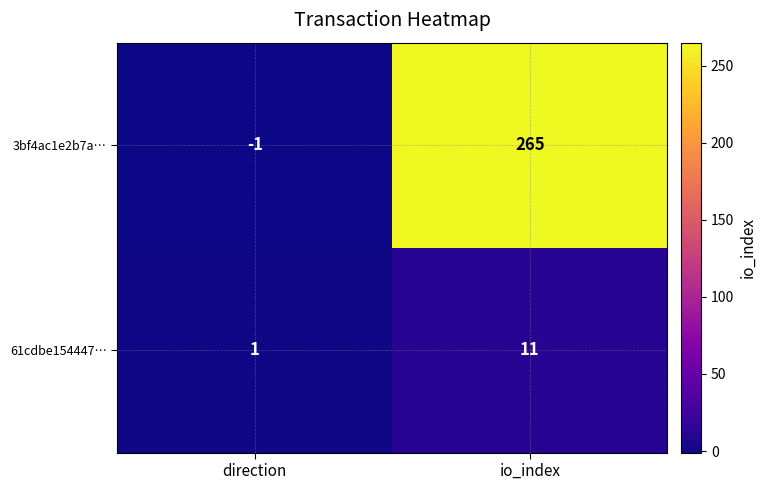

What is the greatest value displayed?

265